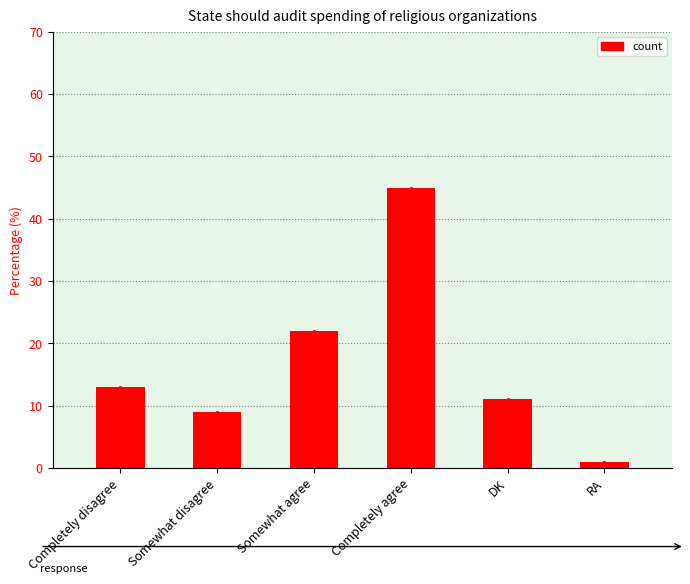

Reading right to left, extract all data points from this chart.

RA=1	DK=11	Completely agree=45	Somewhat agree=22	Somewhat disagree=9	Completely disagree=13